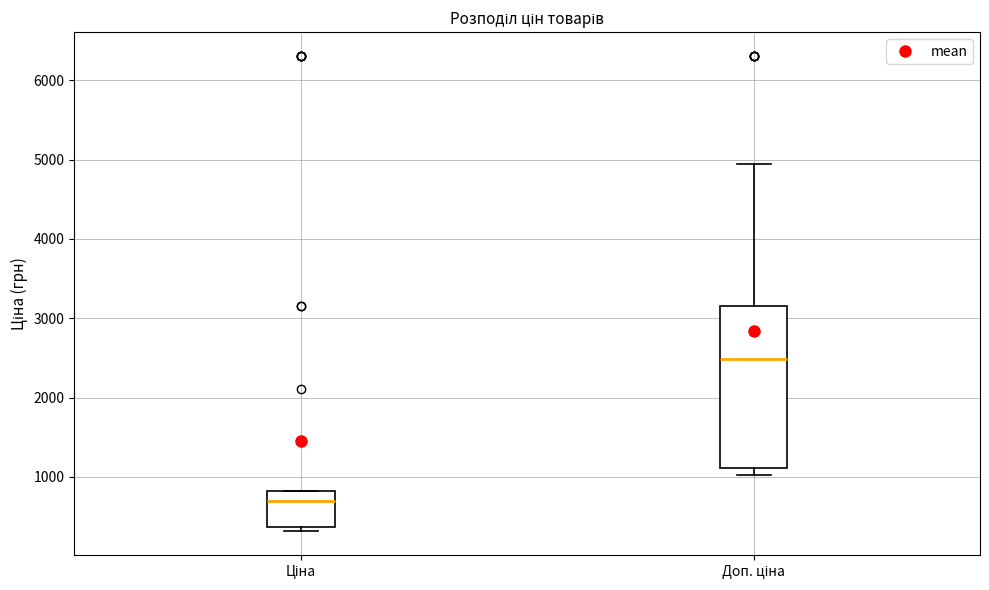

Comparing the boxes themselves (not the whiskers), which one is the tallest?

Доп. ціна